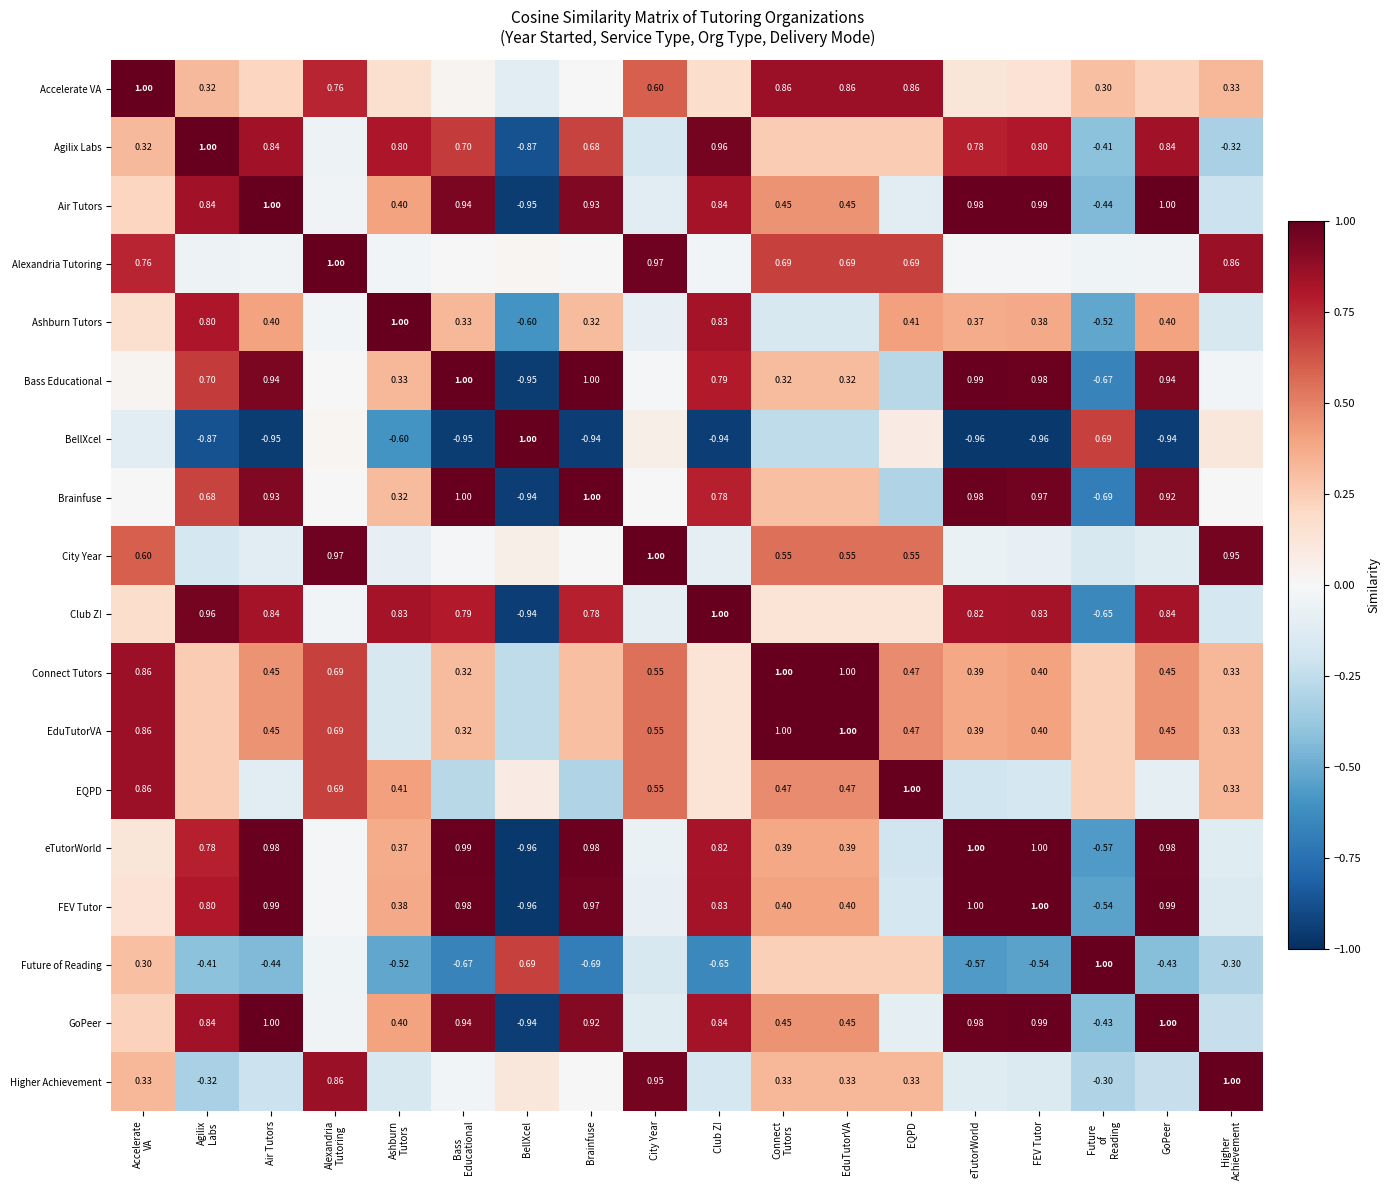

What is the difference between the maximum and minimum values in the BellXcel series?

2.0